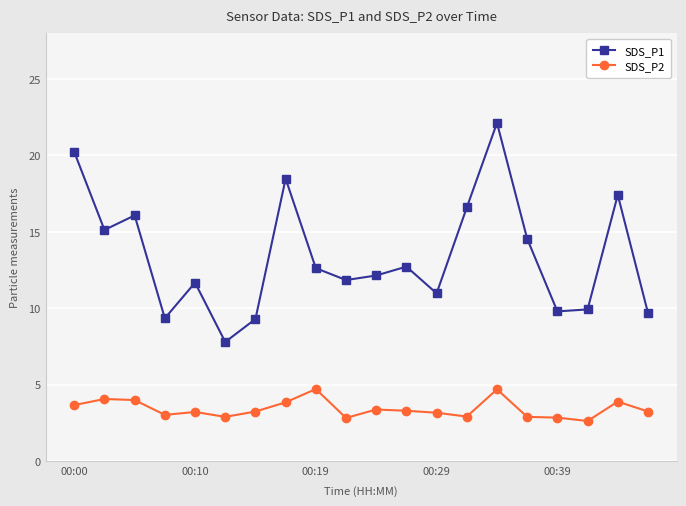

True or false: SDS_P1 and SDS_P2 cross at least once.

False